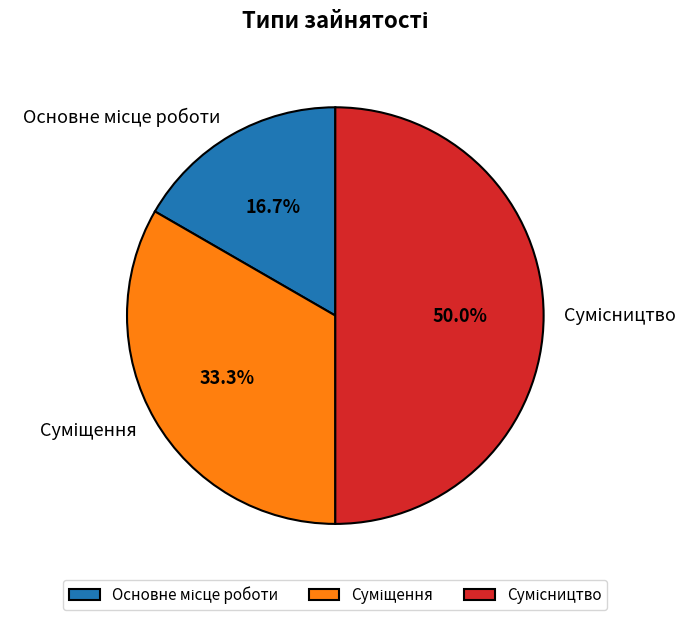

To the nearest percent, what is the difference between the Суміщення and Сумісництво slice percentages?

17%